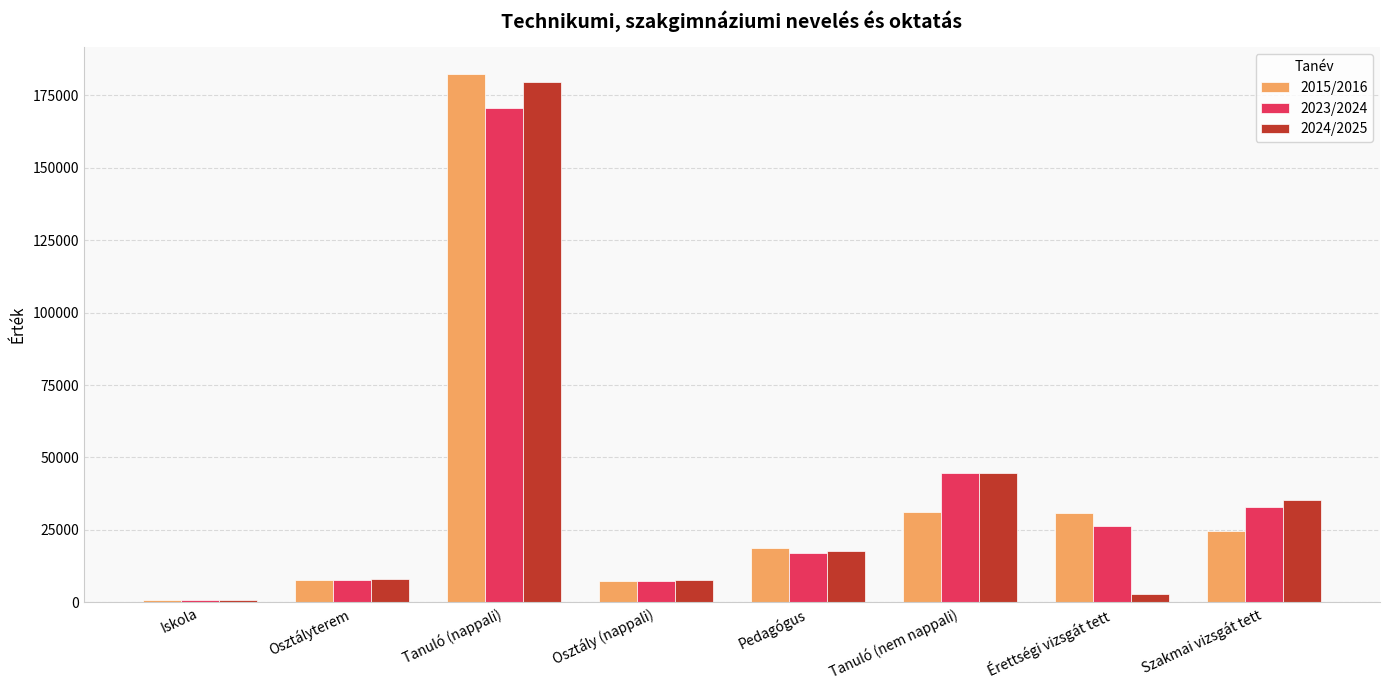

How many values in the 2015/2016 series are below 24435?

4